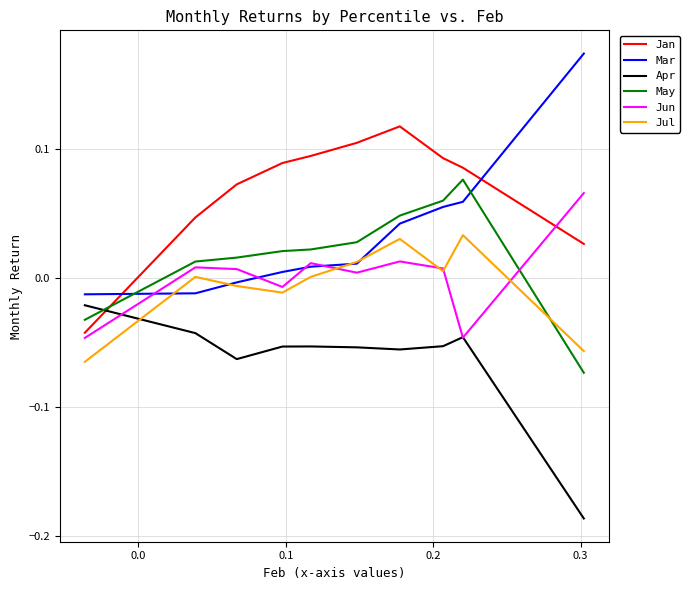

How many intersections are there between Jan and May?

1